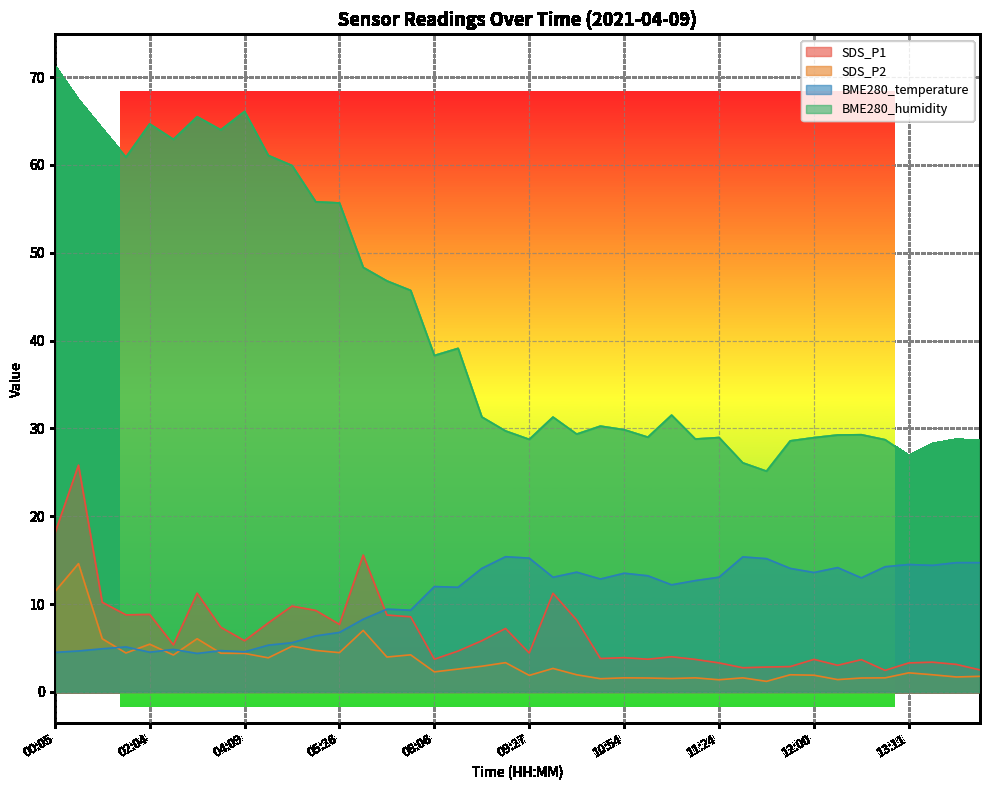

Is it true that SDS_P1 equals 3.0 at 12:08?

True